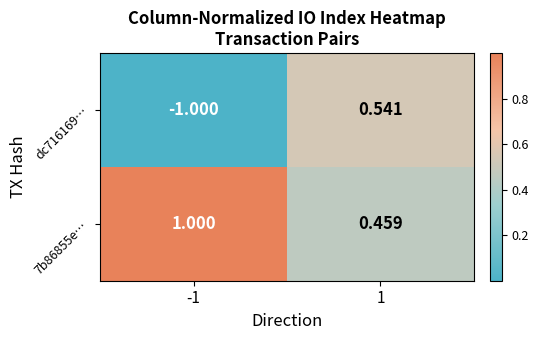

How many distinct data groups are displayed?

2